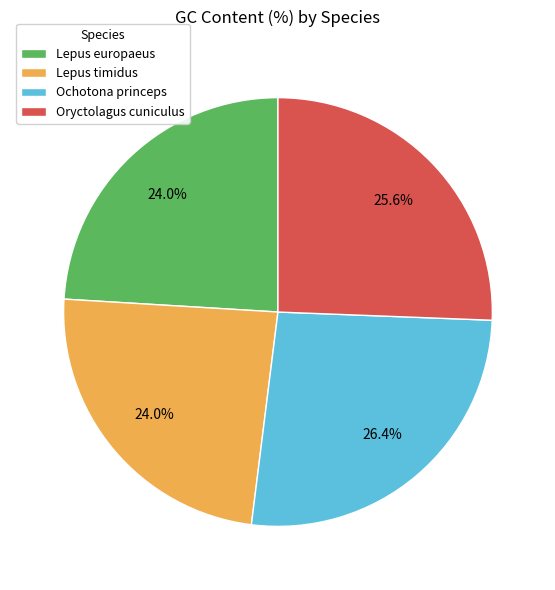

To the nearest percent, what is the difference between the Oryctolagus cuniculus and Ochotona princeps slice percentages?

1%